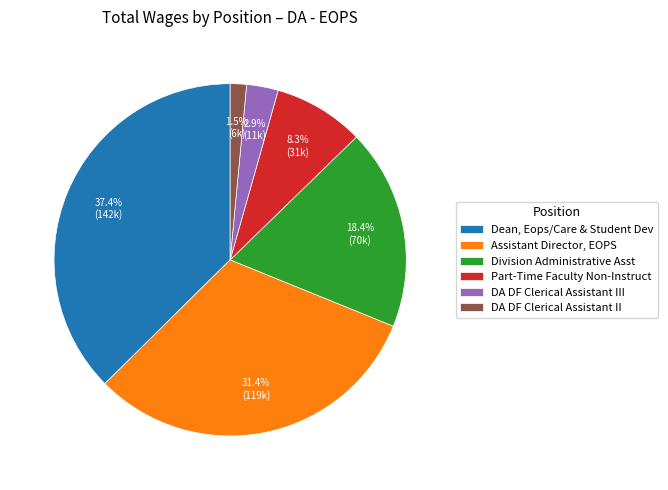

To the nearest percent, what is the difference between the largest and smallest slice percentages?

36%